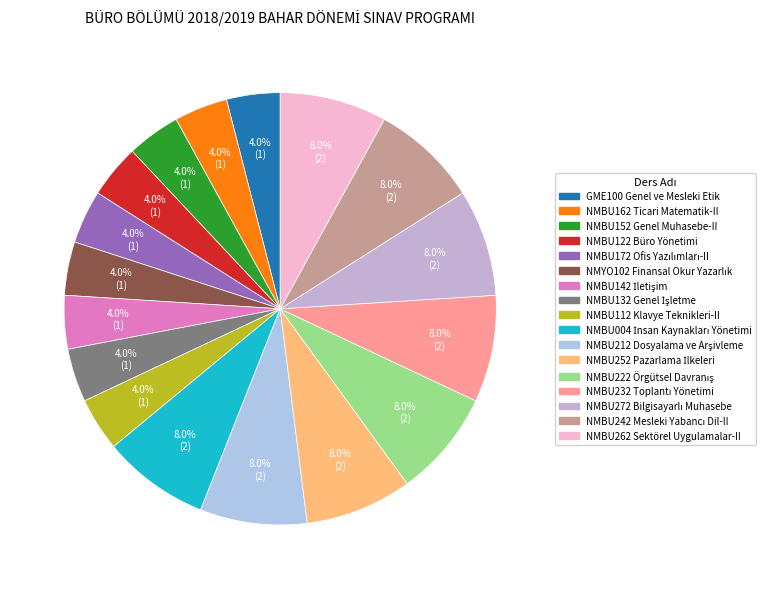

What percentage is the NMBU152 Genel Muhasebe-II slice, to the nearest percent?

4%